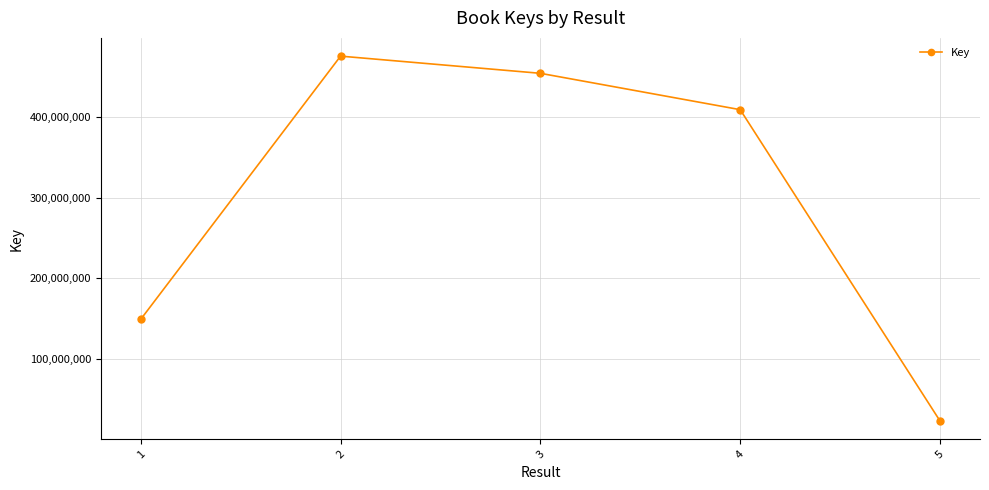

Reading left to right, extract all data points from this chart.

148893986	475498149	454173894	409055748	22744286